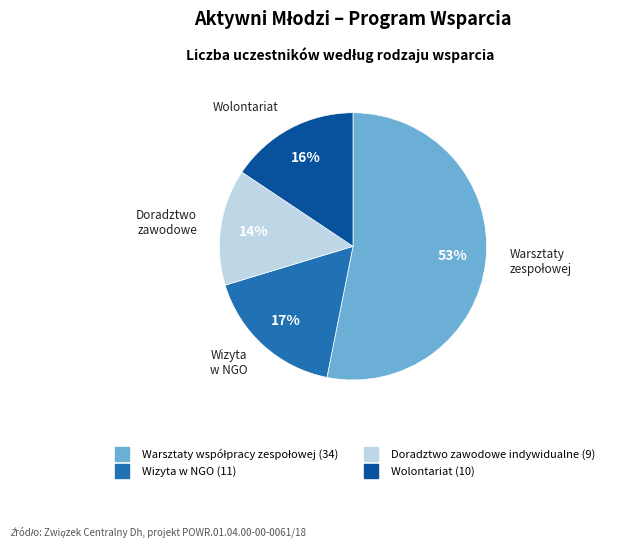

Combined, do Wizyta w NGO and Doradztwo zawodowe indywidualne account for over 50%?

No